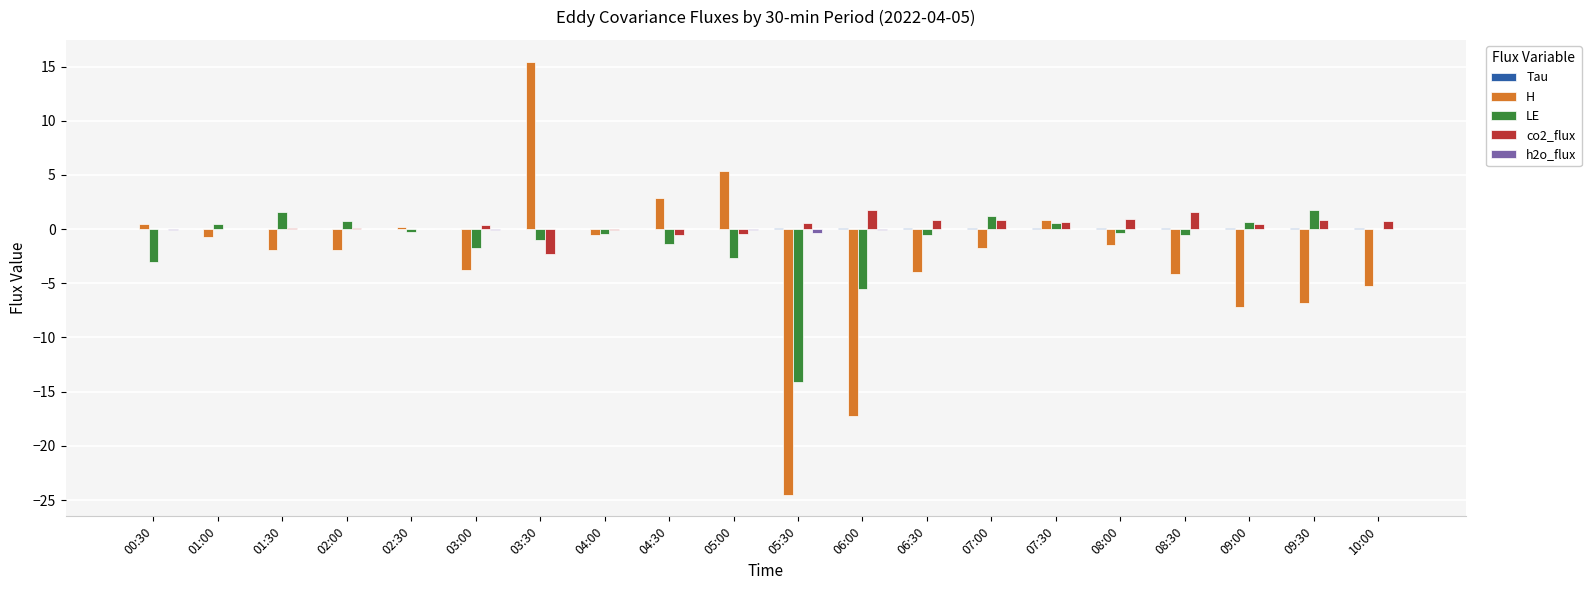

What is the sum of all co2_flux values?

6.5